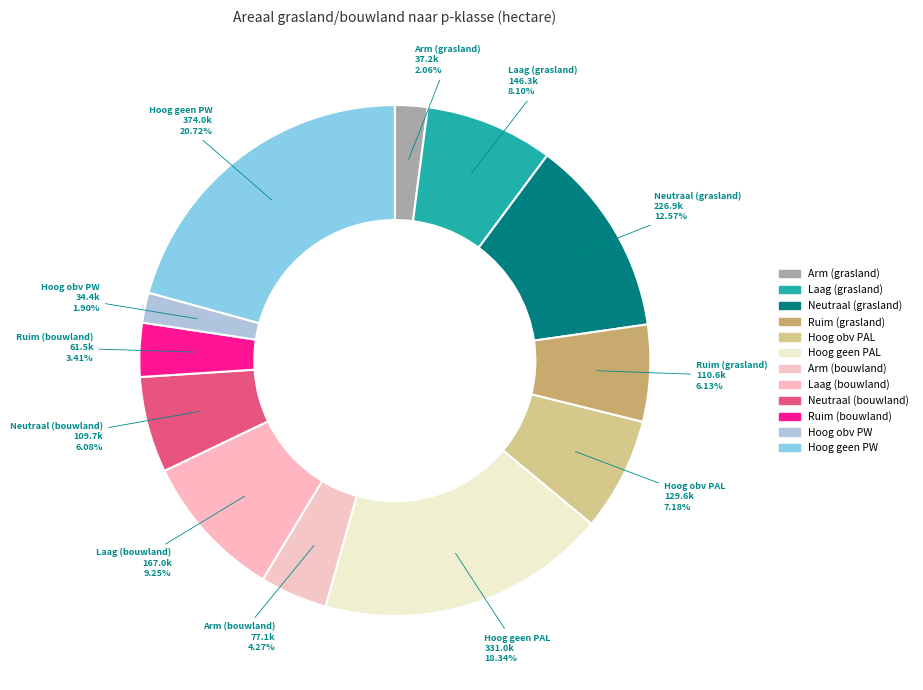

Count the number of slices in the pie.

12